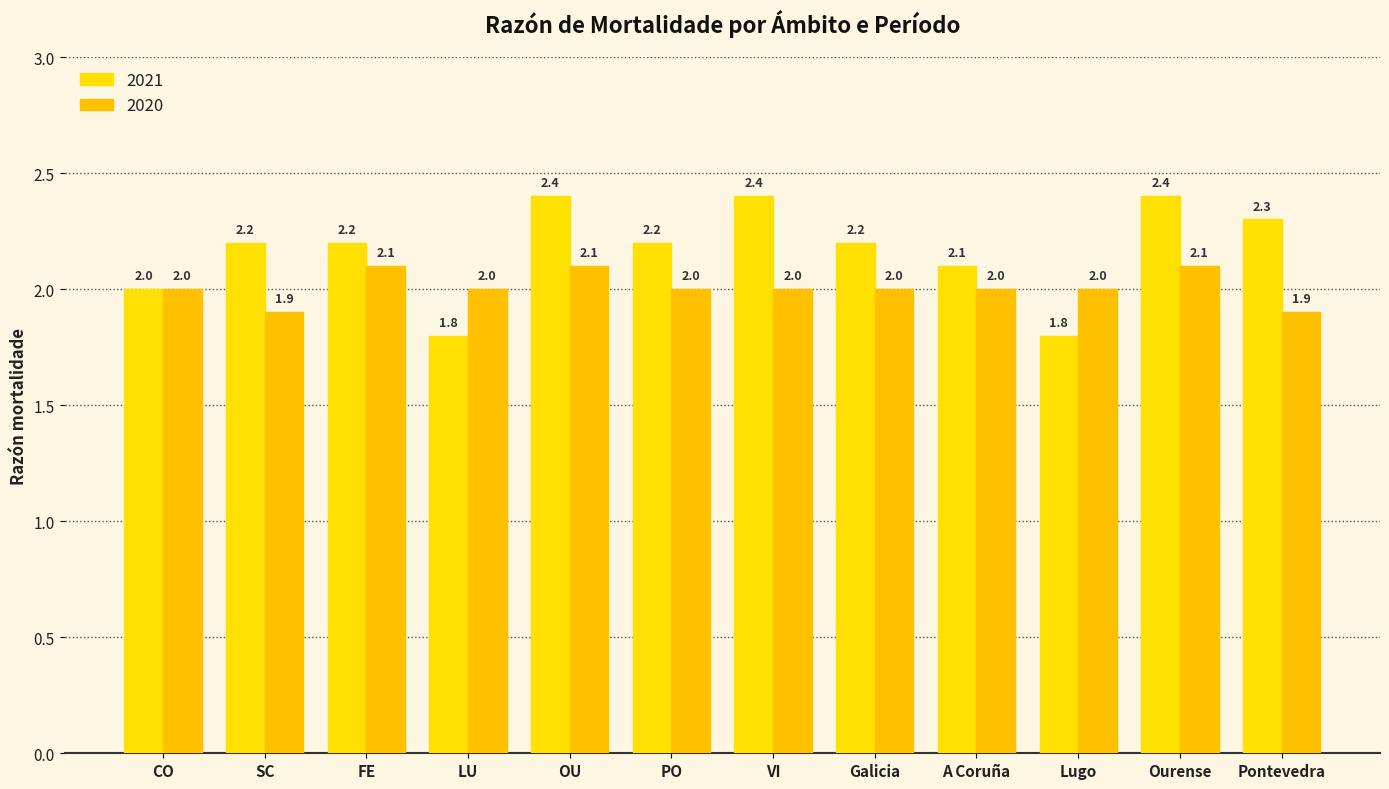

Reading left to right, extract all data points from this chart.

2021: 2.0	2.2	2.2	1.8	2.4	2.2	2.4	2.2	2.1	1.8	2.4	2.3
2020: 2.0	1.9	2.1	2.0	2.1	2.0	2.0	2.0	2.0	2.0	2.1	1.9